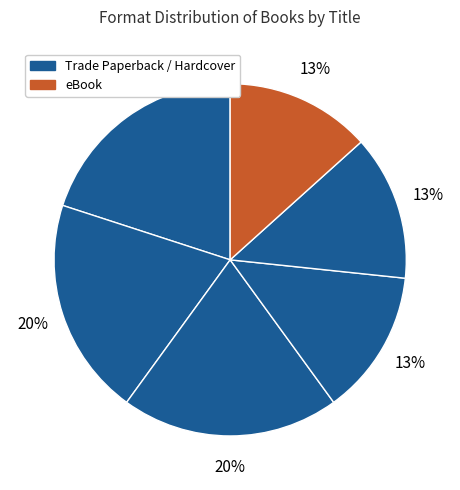

Is there a majority slice in this chart?

No